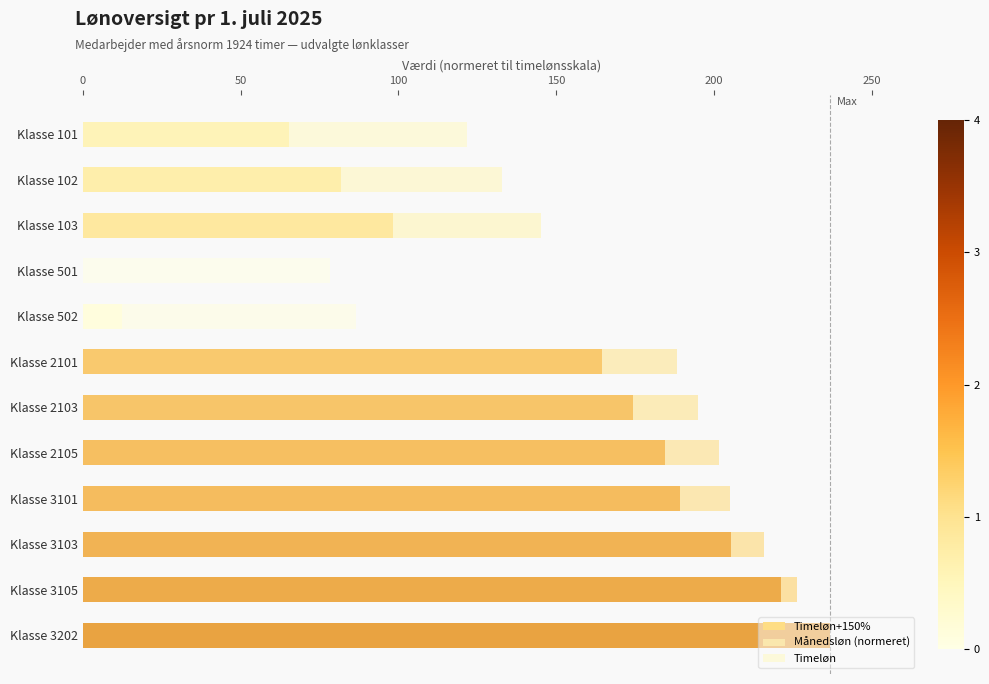

Is the value of Timeløn at Klasse 3105 greater than the value of Timeløn+150% at Klasse 103?

Yes